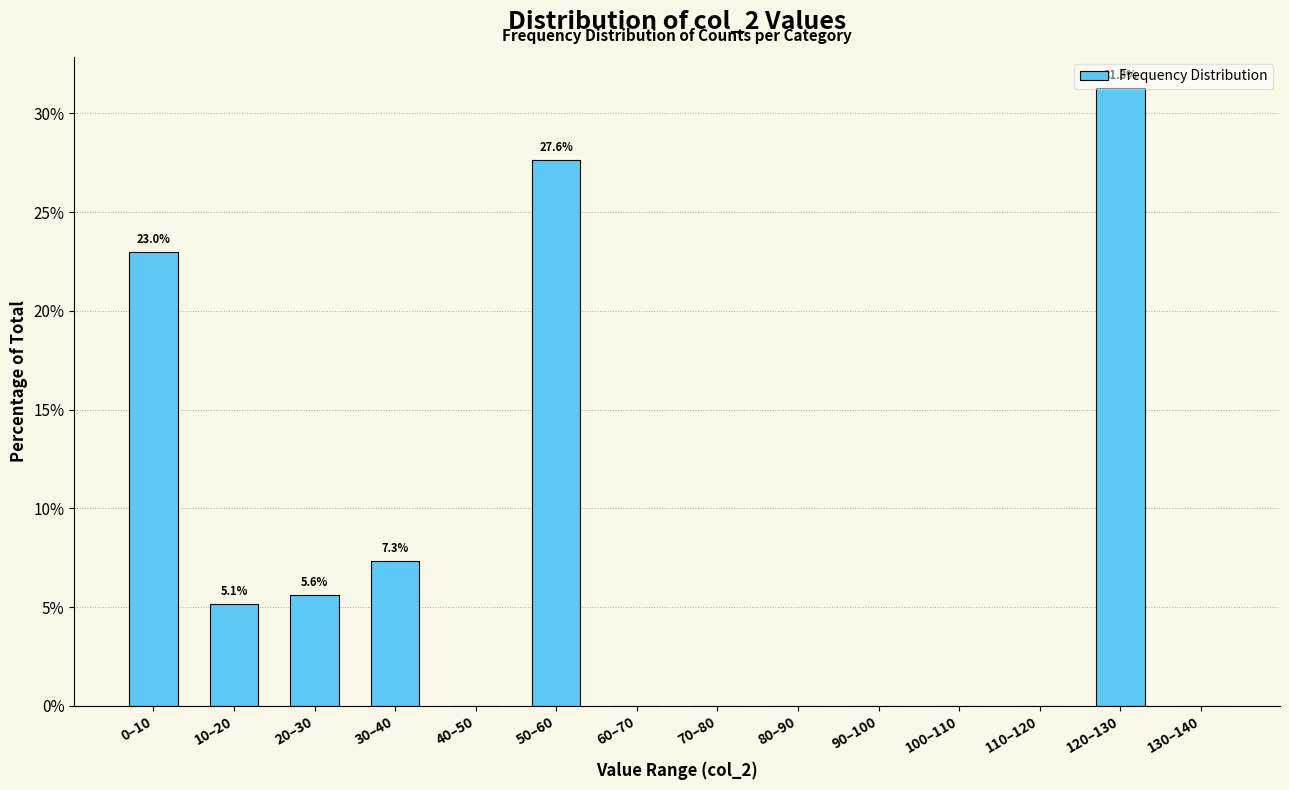

Read the value at 20–30.

5.6